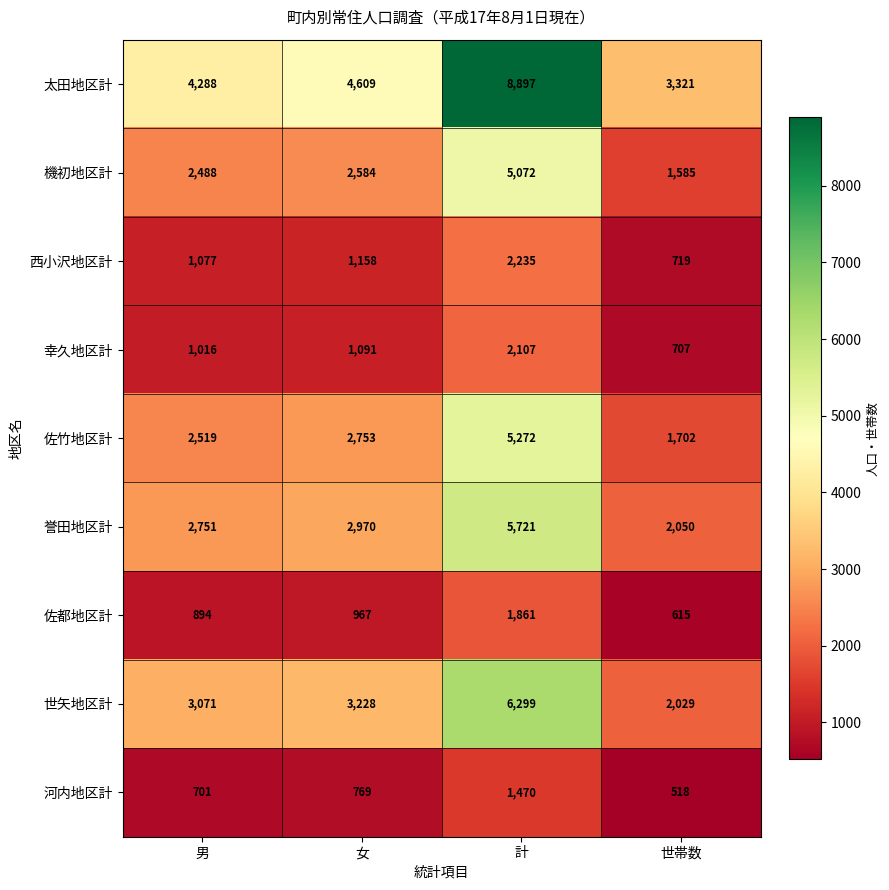

What is the difference between the highest and lowest values at 男?

3587